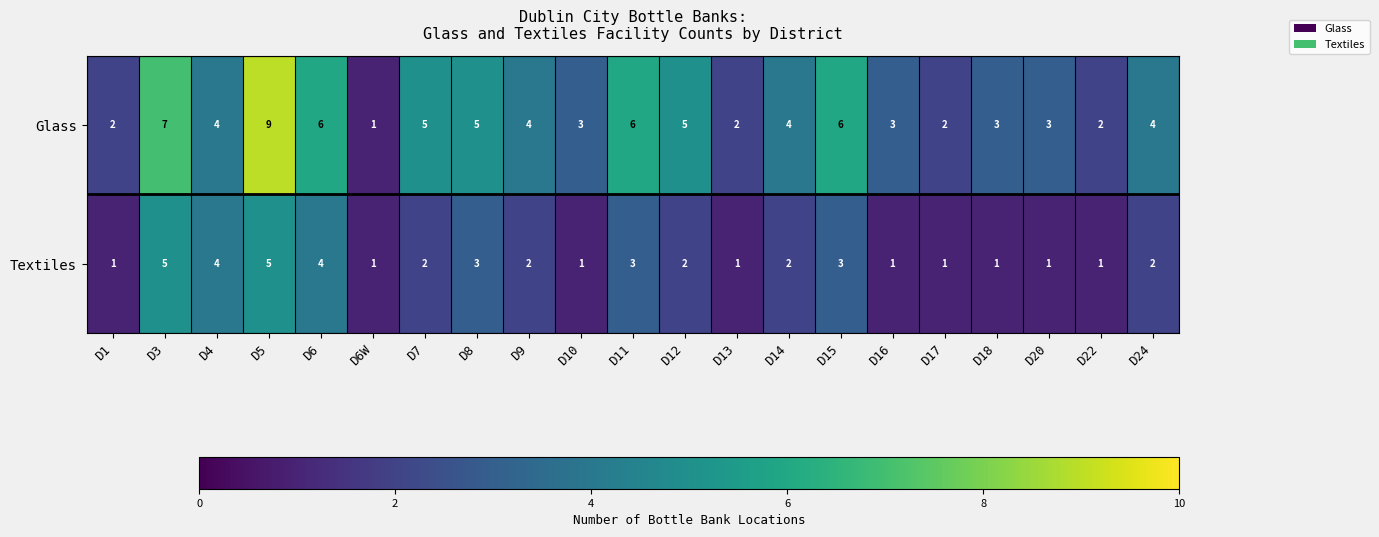

What is the spread (max minus min) of values at D13?

1